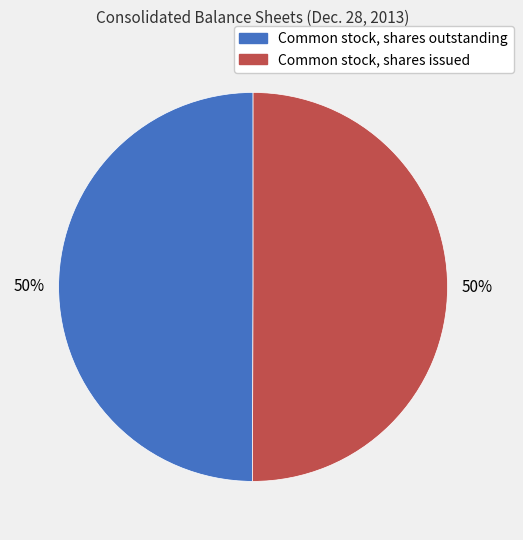

What is the ratio of the value at Common stock, shares issued to the value at Common stock, shares outstanding?

1.0